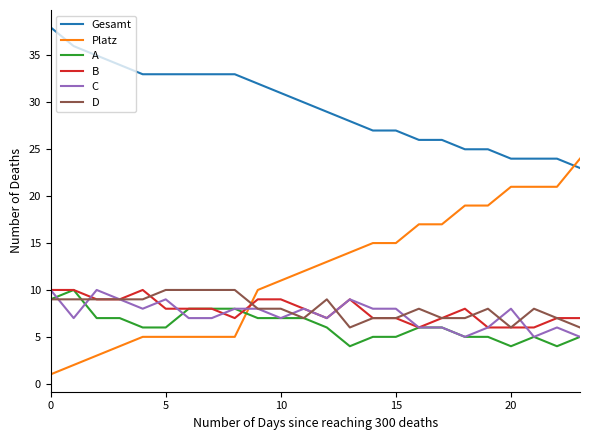

Which series has the largest range (max minus min)?

Platz